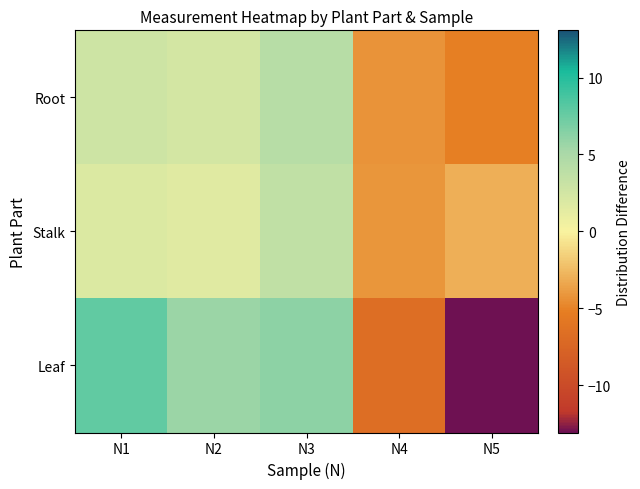

Rank the series at N1 from highest to lowest value.

Leaf, Root, Stalk